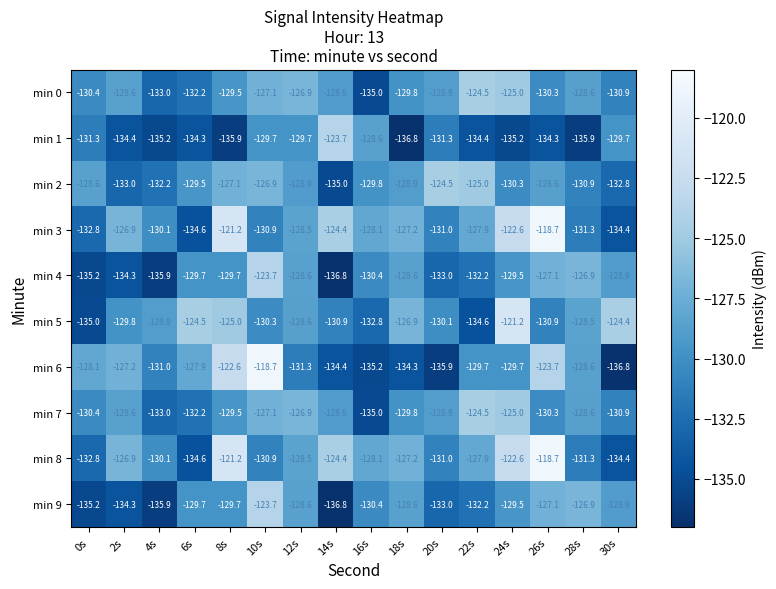

Is it true that min 7 equals -215.4 at 6s?

False